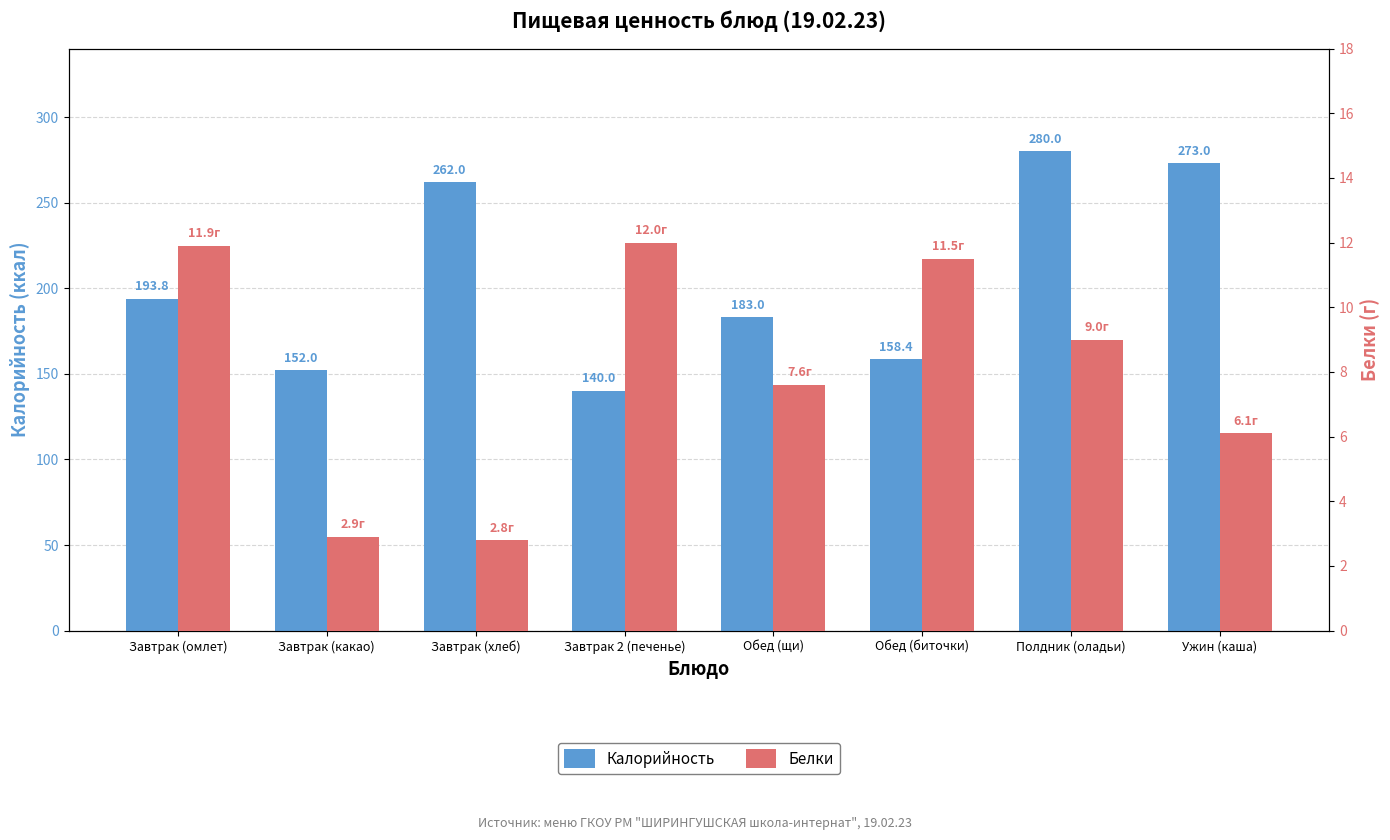

Which has a higher value, Завтрак (омлет) or Полдник (оладьи)?

Полдник (оладьи)